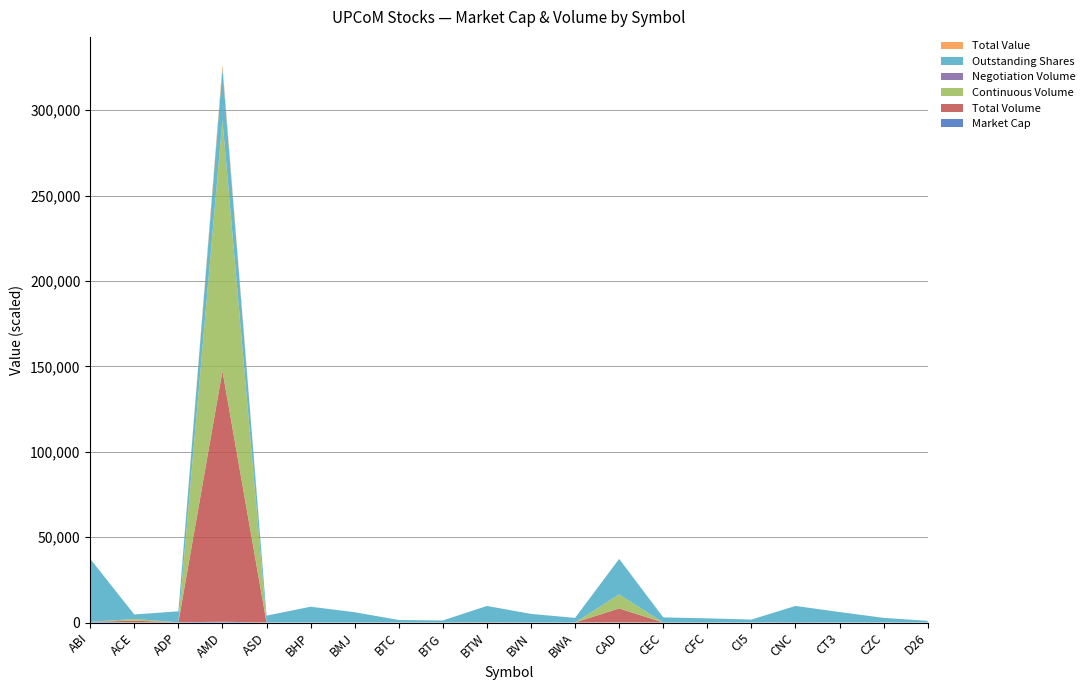

Reading left to right, extract all data points from this chart.

Market Cap: ABI=456838320000	ACE=53058200000	ADP=154239975900	AMD=475050000000	ASD=18000000000	BHP=85367397000	BMJ=36600000000	BTC=54305914000	BTG=15351000000	BTW=142272000000	BVN=47500000000	BWA=19980000000	CAD=42681450204	CEC=16137997200	CFC=14605680000	CI5=27200000000	CNC=250964460500	CT3=24467596000	CZC=55225530000	D26=5100000000
Total Volume: ABI=0	ACE=1000	ADP=0	AMD=146900	ASD=0	BHP=0	BMJ=0	BTC=0	BTG=0	BTW=100	BVN=0	BWA=0	CAD=8200	CEC=0	CFC=0	CI5=0	CNC=0	CT3=0	CZC=0	D26=0
Continuous Volume: ABI=0	ACE=1000	ADP=0	AMD=146900	ASD=0	BHP=0	BMJ=0	BTC=0	BTG=0	BTW=100	BVN=0	BWA=0	CAD=8200	CEC=0	CFC=0	CI5=0	CNC=0	CT3=0	CZC=0	D26=0
Negotiation Volume: ABI=0	ACE=0	ADP=0	AMD=0	ASD=0	BHP=0	BMJ=0	BTC=0	BTG=0	BTW=0	BVN=0	BWA=0	CAD=0	CEC=0	CFC=0	CI5=0	CNC=0	CT3=0	CZC=0	D26=0
Outstanding Shares: ABI=36841800	ACE=2652910	ADP=6399999	AMD=30000000	ASD=4000000	BHP=9179290	BMJ=6000000	BTC=1429103	BTG=1190000	BTW=9360000	BVN=5000000	BWA=2700000	CAD=20799927	CEC=2988518	CFC=2434280	CI5=1700000	CNC=9470357	CT3=6116899	CZC=2667900	D26=1000000
Total Value: ABI=0	ACE=20000000	ADP=0	AMD=2326220000	ASD=0	BHP=0	BMJ=0	BTC=0	BTG=0	BTW=1520000	BVN=0	BWA=0	CAD=16830000	CEC=0	CFC=0	CI5=0	CNC=0	CT3=0	CZC=0	D26=0